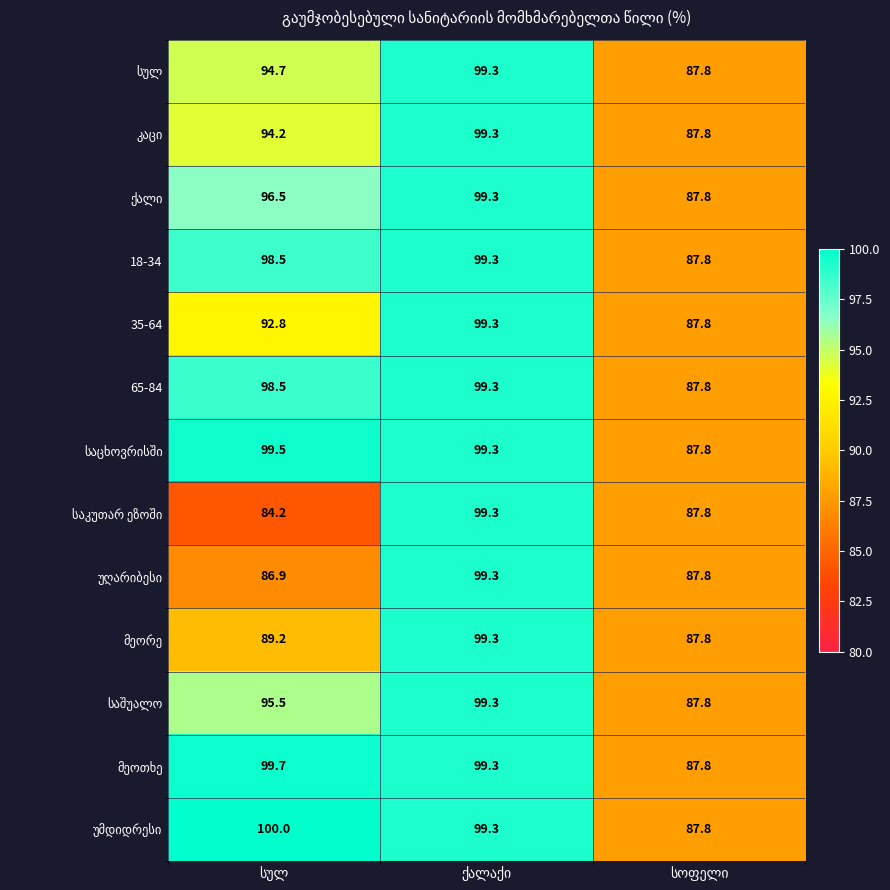

What is the maximum value shown in the chart?

100.0